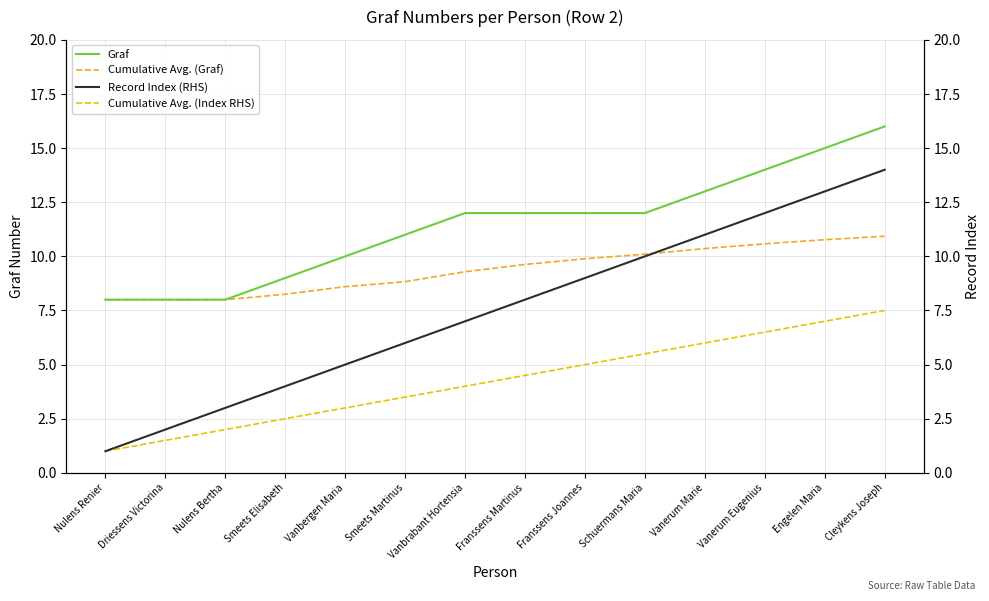

True or false: Cumulative Avg. (Index RHS) and Cumulative Avg. (Graf) cross at least once.

False